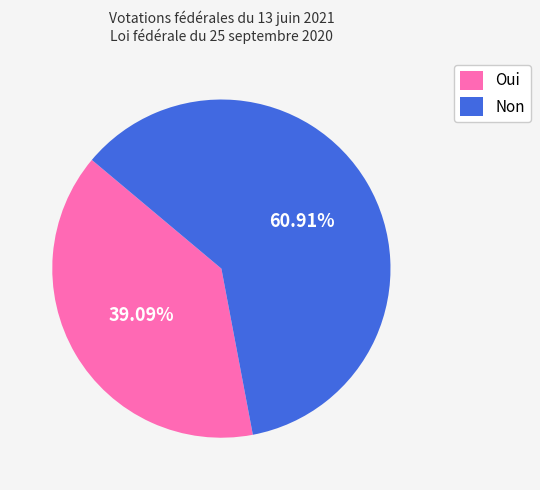

Rank the categories by value from lowest to highest.

Oui, Non